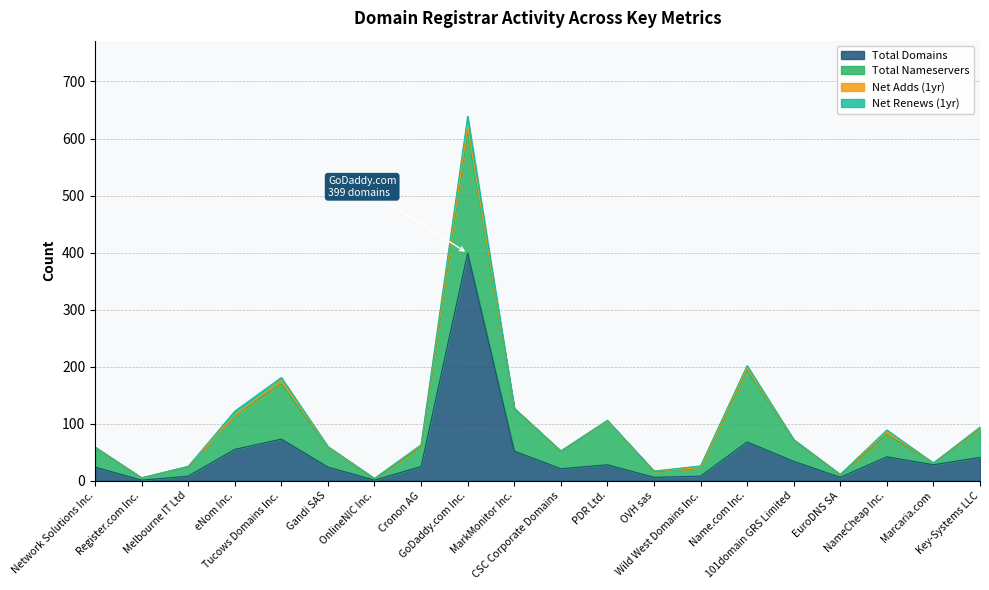

True or false: total-nameservers and net-adds-1-yr cross at least once.

False